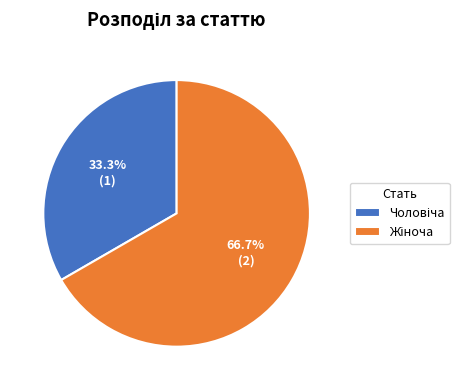

Is there a majority slice in this chart?

Yes